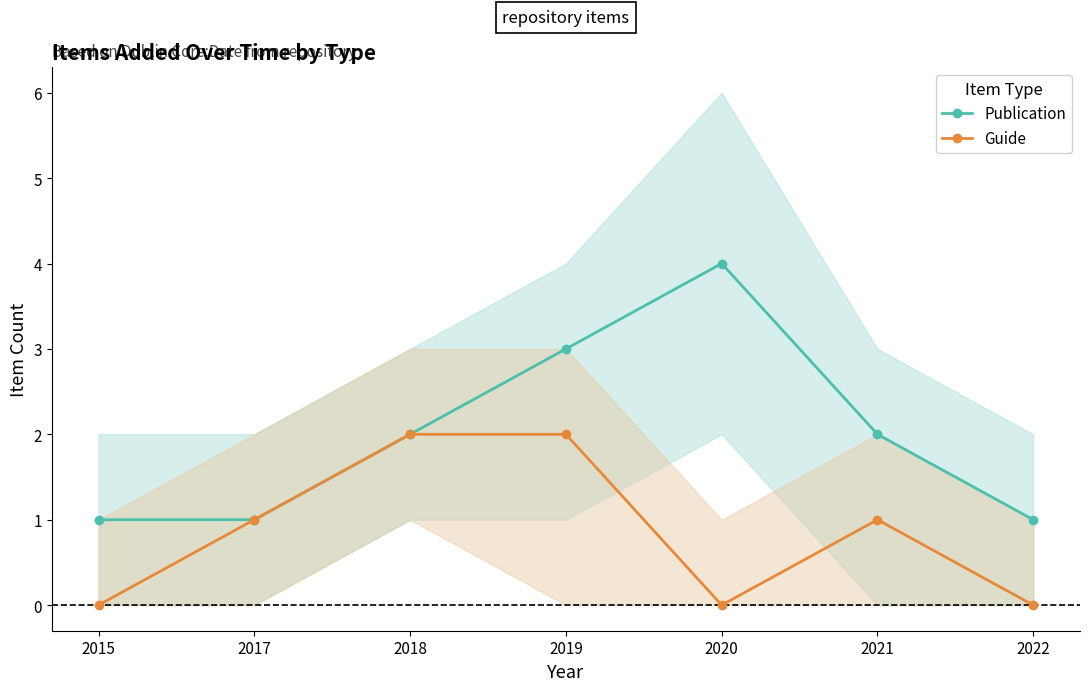

True or false: Publication and Guide intersect in this chart.

False